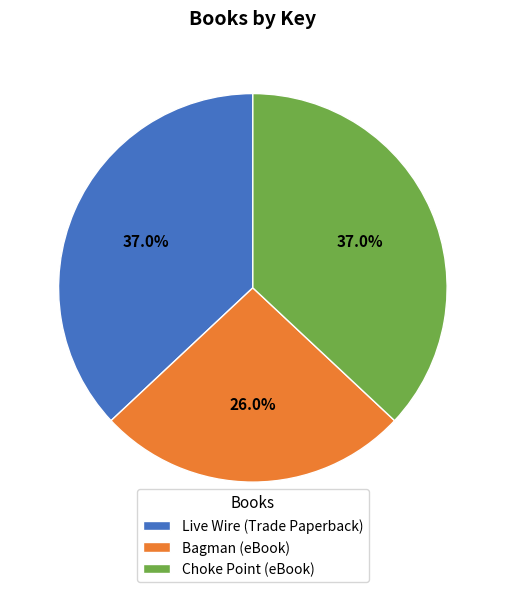

How many slices are in this pie chart?

3